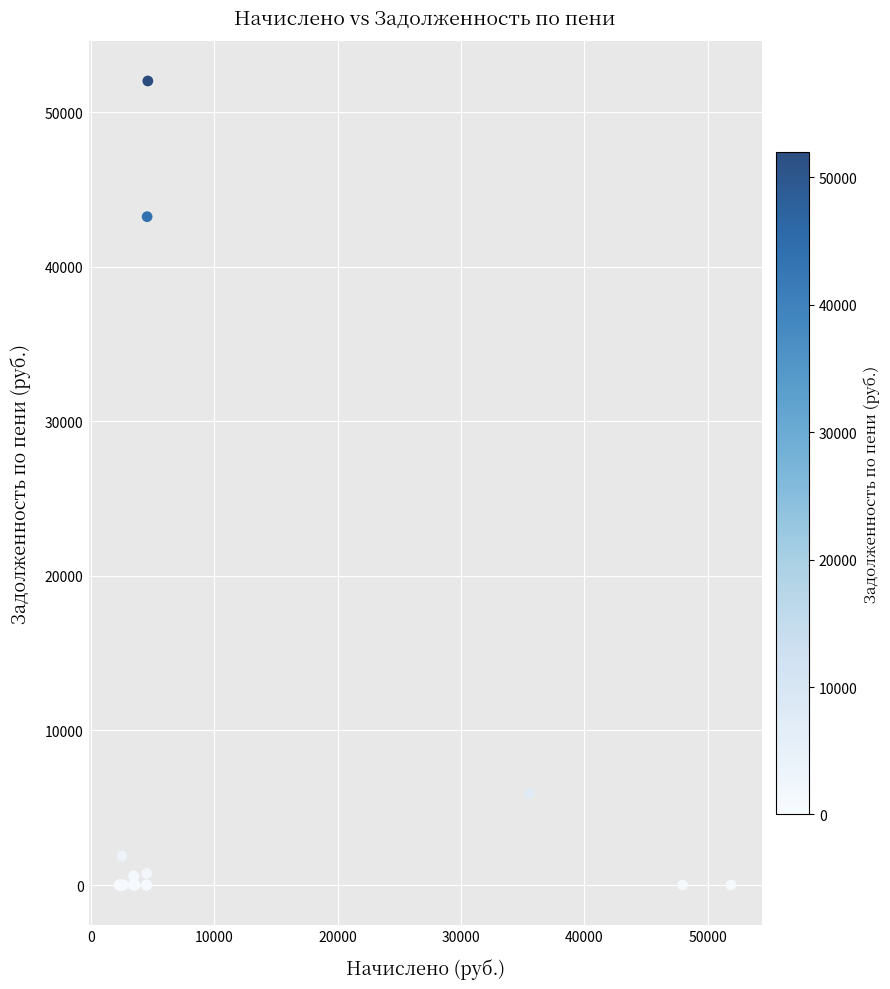

What Y value in the scatter plot is closest to 26017?

43254.1